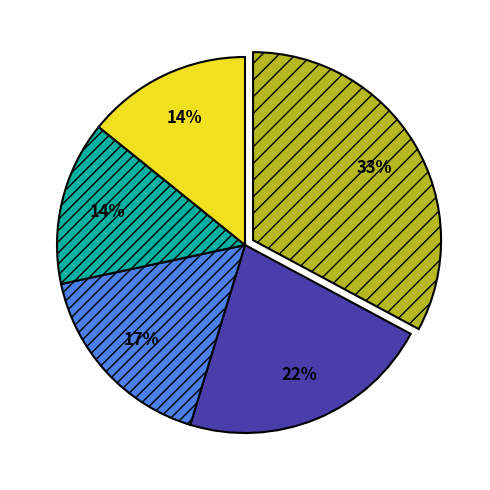

Is there any slice that represents more than half of the pie?

No